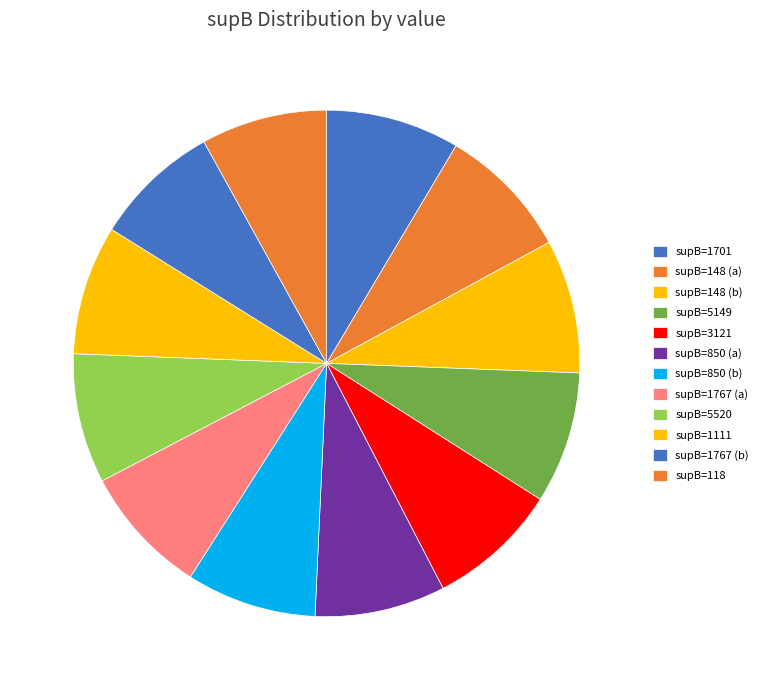

Does any single category account for the majority?

No